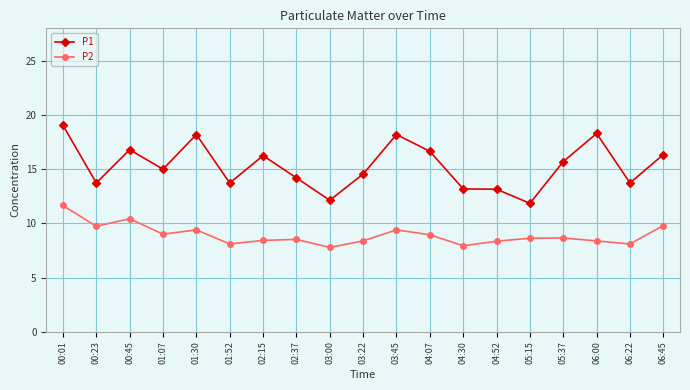

In P1, how many points are lower than both neighbors (excluding endpoints)?

6